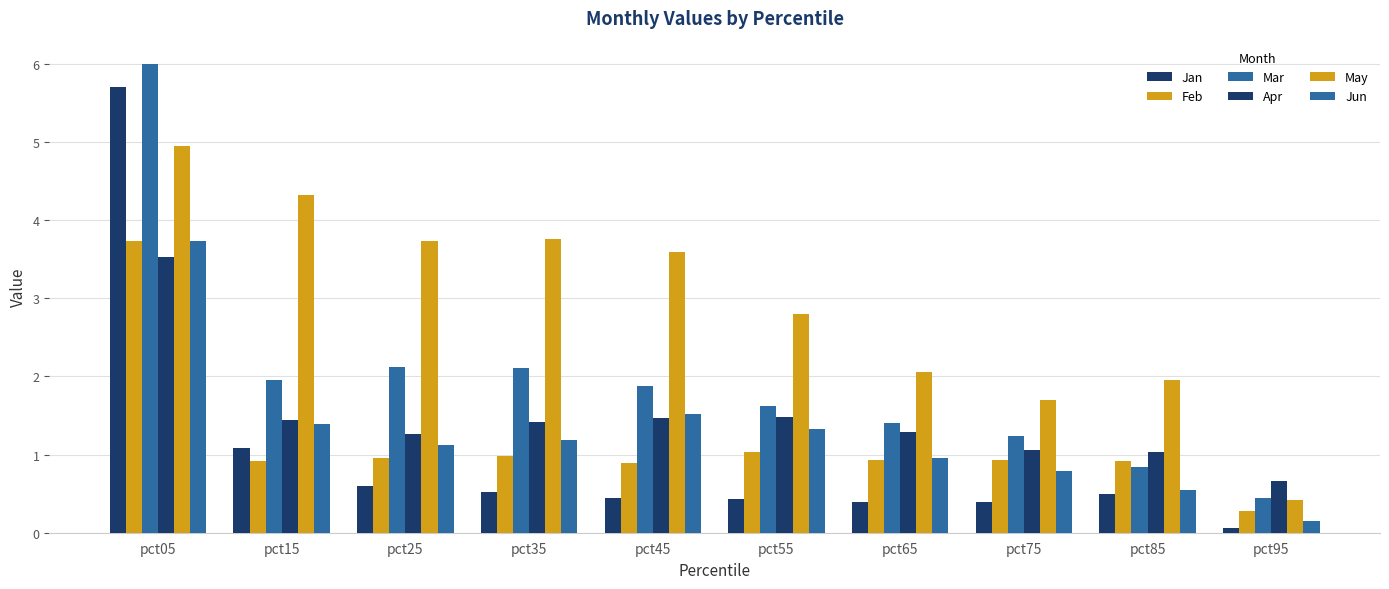

Which series has the largest total across all categories?

May